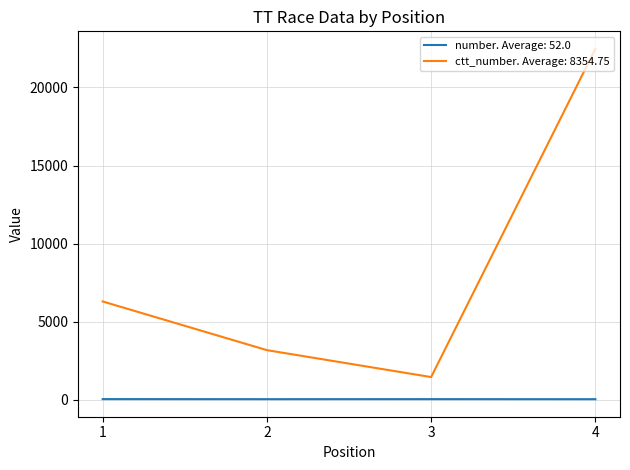

At 3, list the series in order from smallest to largest.

number. Average: 52.0, ctt_number. Average: 8354.75